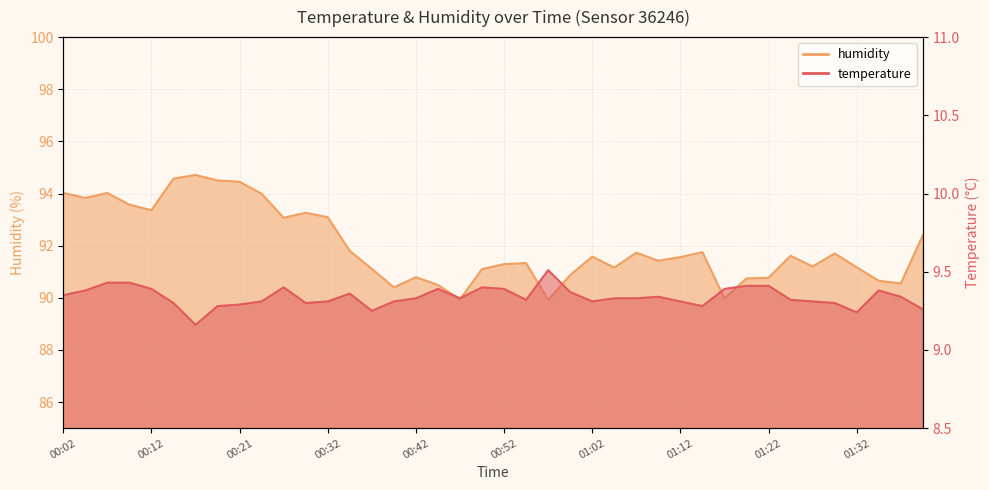

What is the value of the humidity point at the 31st from the left?

90.0